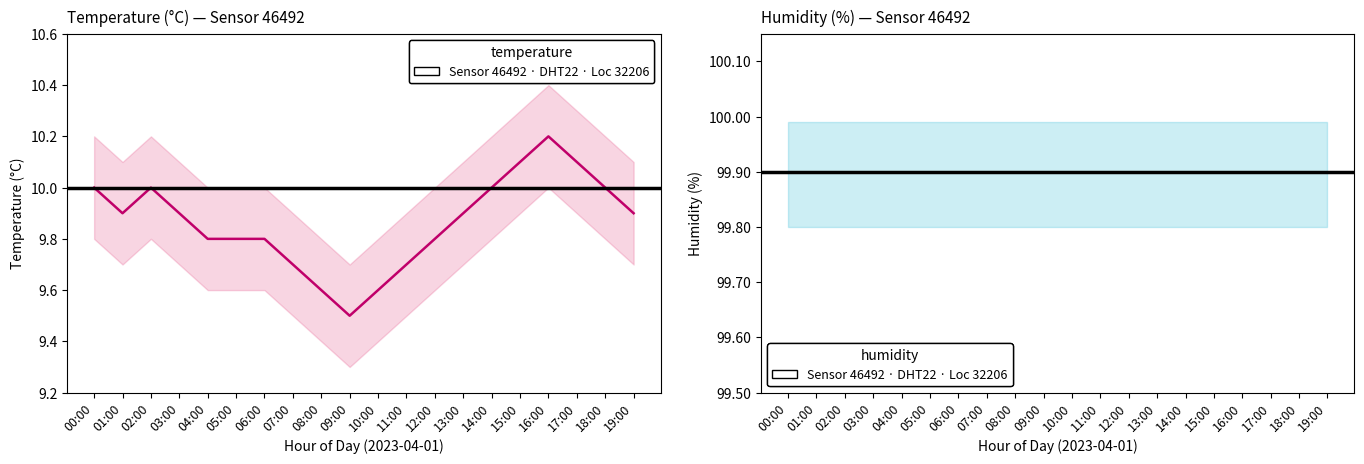

How many lines are shown in the chart?

2